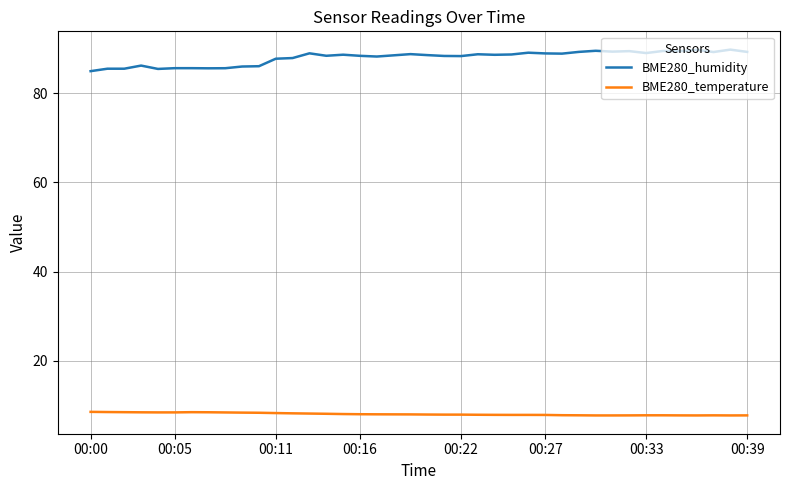

What is the sum of all BME280_humidity values?

3518.9